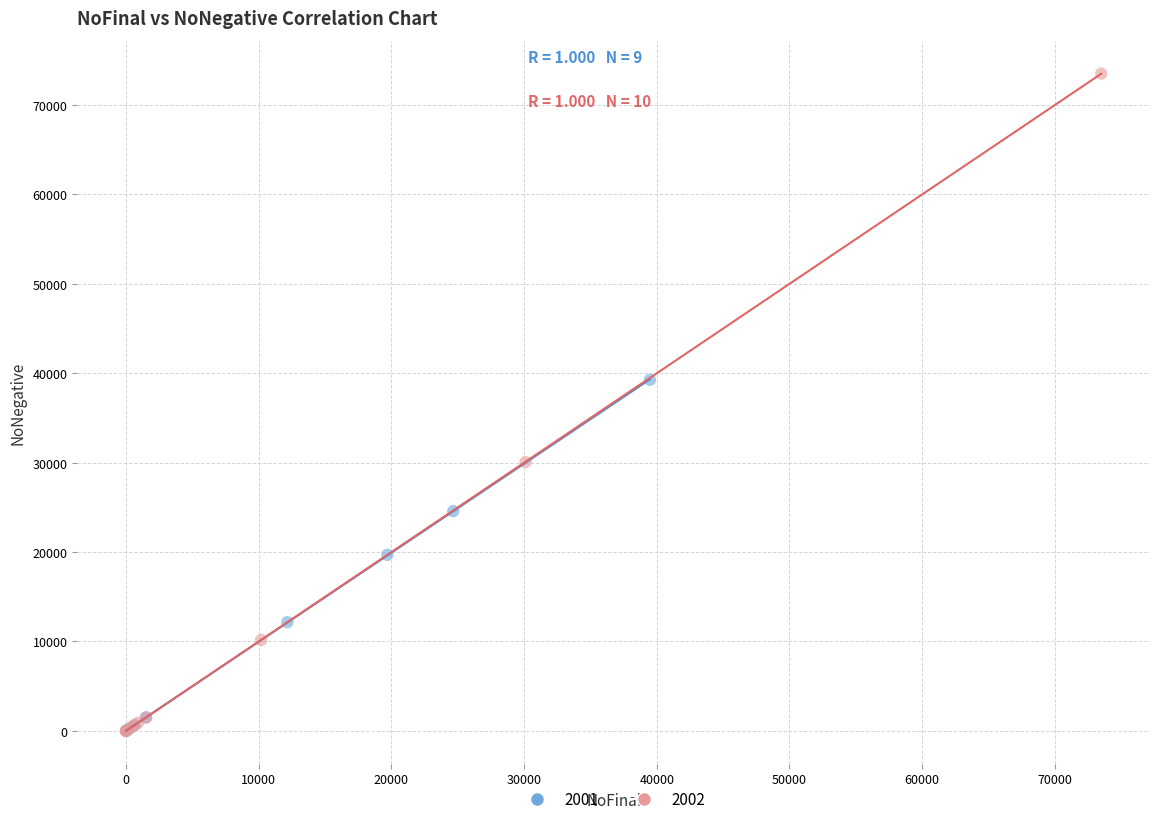

Which series has the largest Y range (max minus min)?

2002